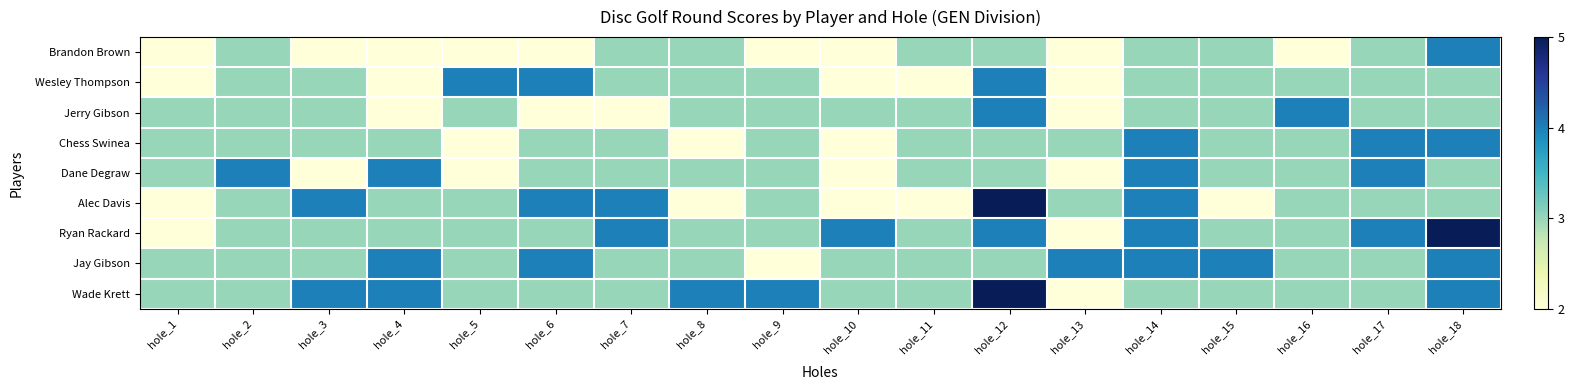

Between hole_16 and hole_1, which is larger?

hole_16